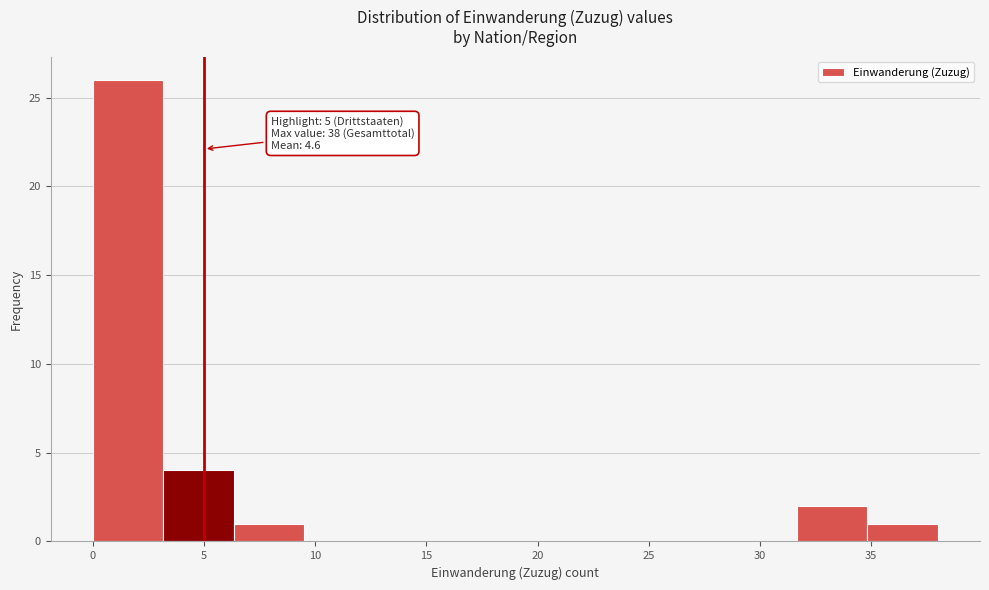

Which range on the x-axis has the tallest bar?

0.0 to 3.0